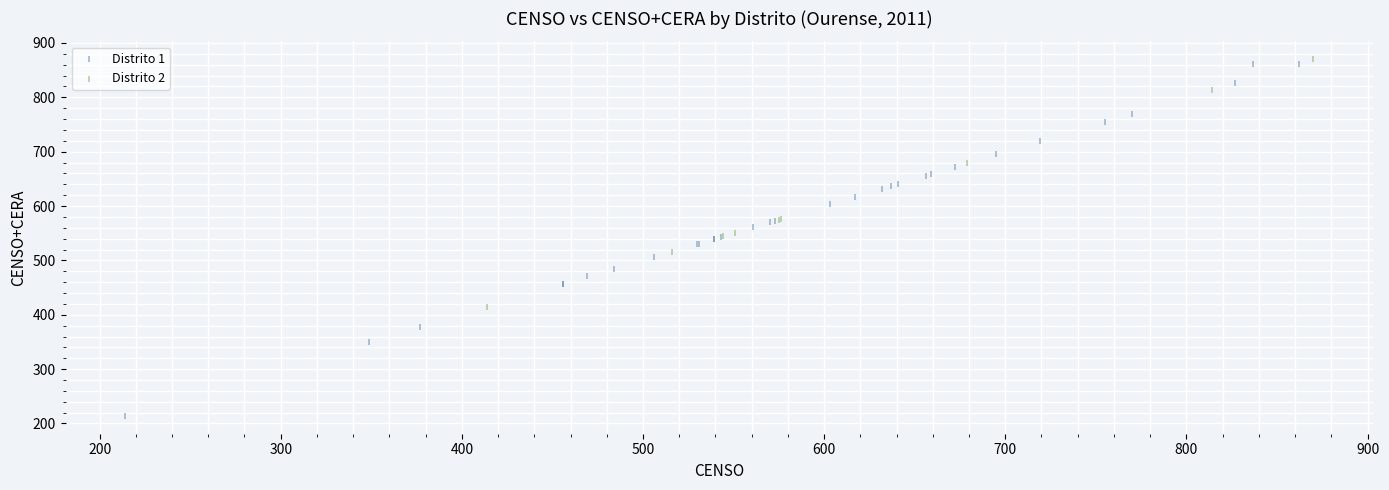

Which series contains the lowest Y value?

Distrito 1